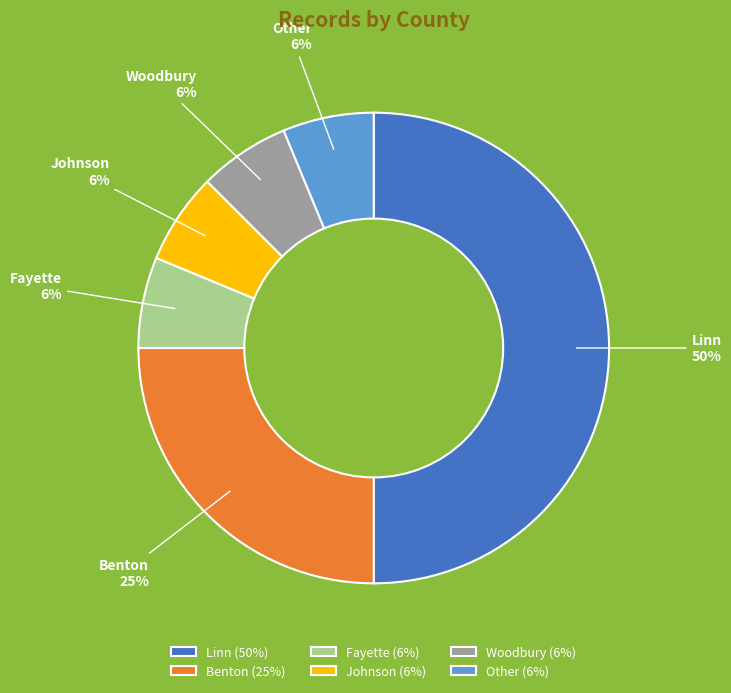

Is the sum of Johnson and Linn greater than half?

Yes